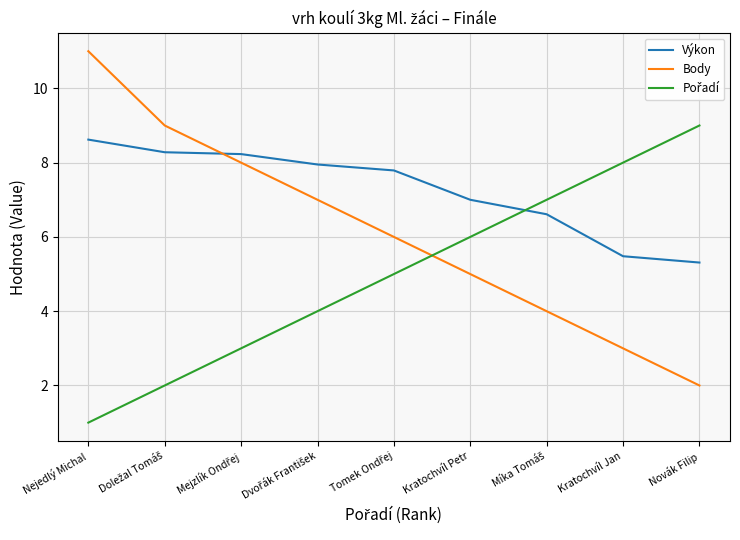

What is the total value across all series at Nejedlý Michal?

20.6